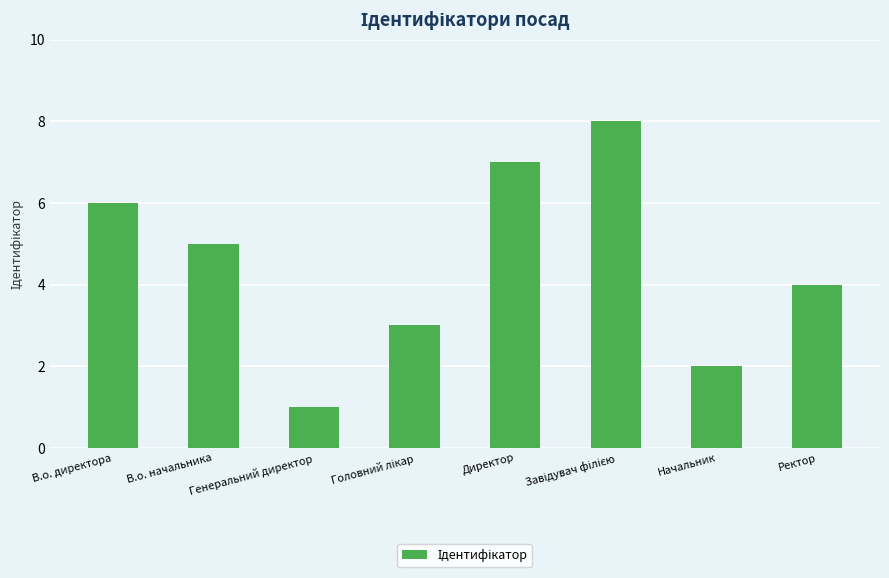

What is the label of the 7th bar from the right?

В.о. начальника